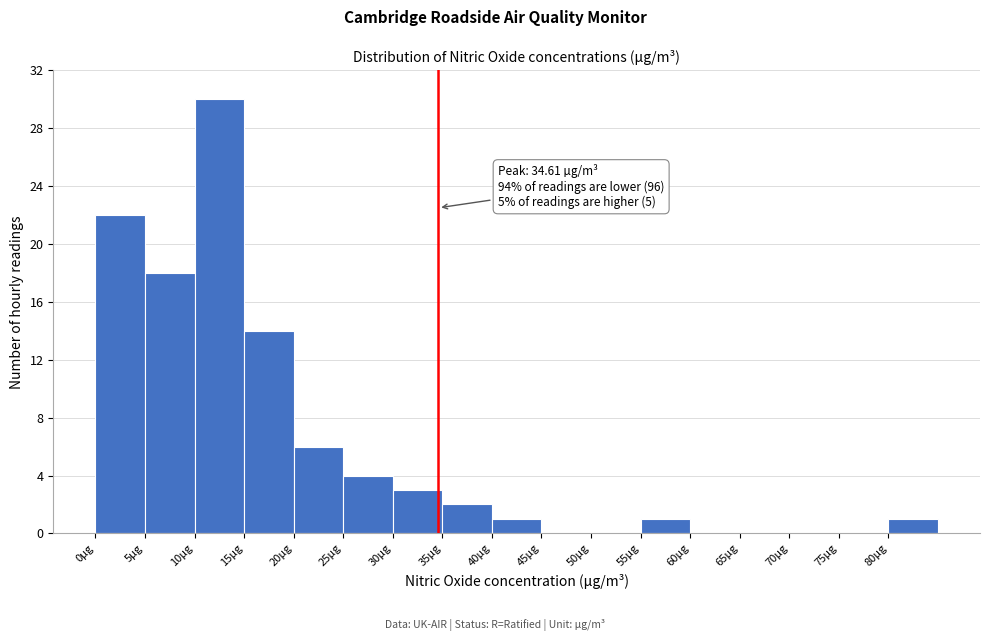

Which range on the x-axis has the tallest bar?

10 to 15